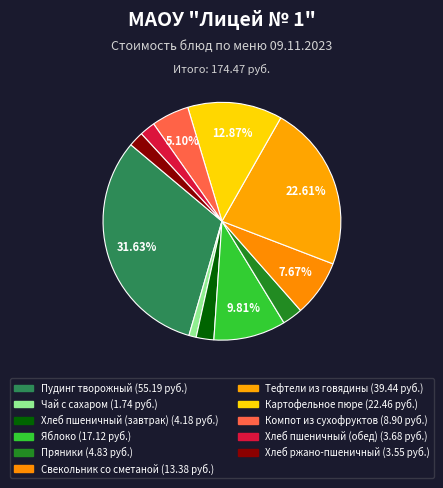

Rank the categories by value from lowest to highest.

Чай с сахаром, Хлеб ржано-пшеничный, Хлеб пшеничный (обед), Хлеб пшеничный (завтрак), Пряники, Компот из сухофруктов, Свекольник со сметаной, Яблоко, Картофельное пюре, Тефтели из говядины, Пудинг творожный